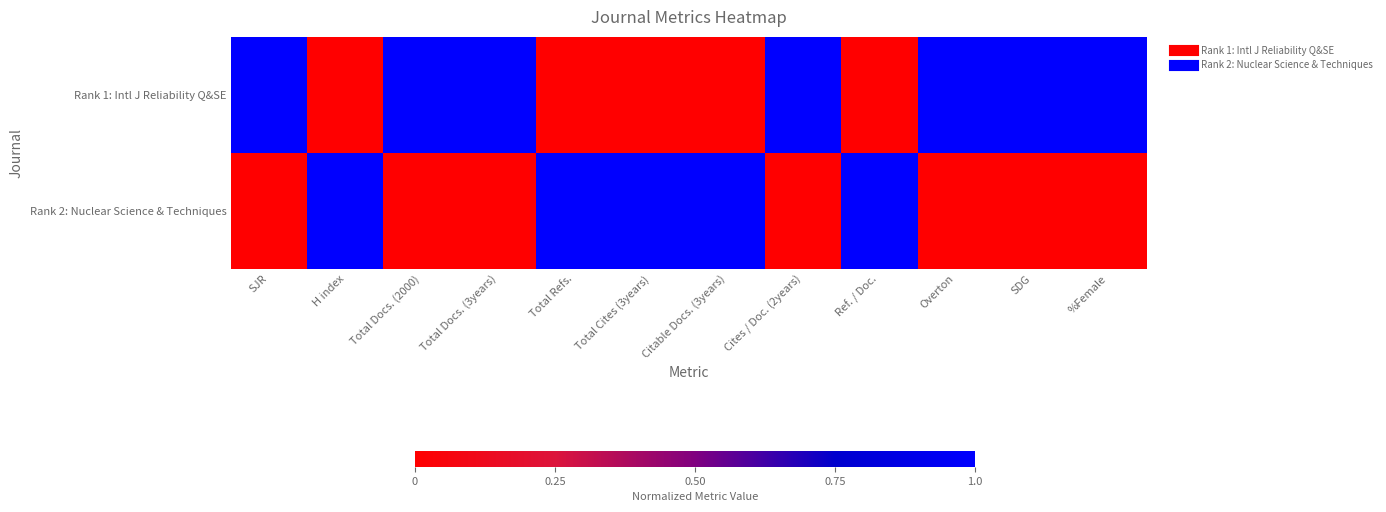

Between SJR and Total Cites (3years), which series saw the biggest shift?

Rank 1: Intl J Reliability Q&SE